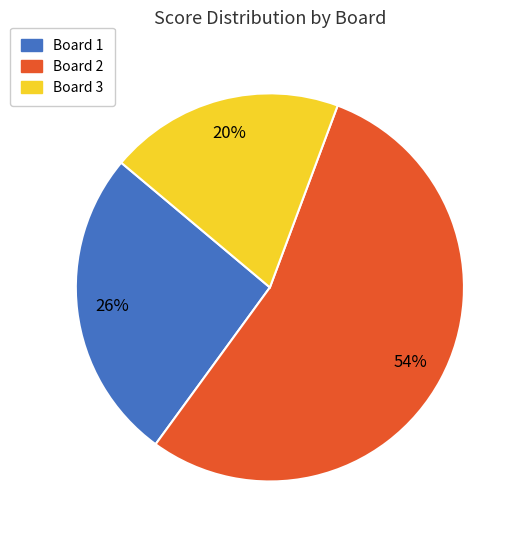

How many segments does this pie chart have?

3